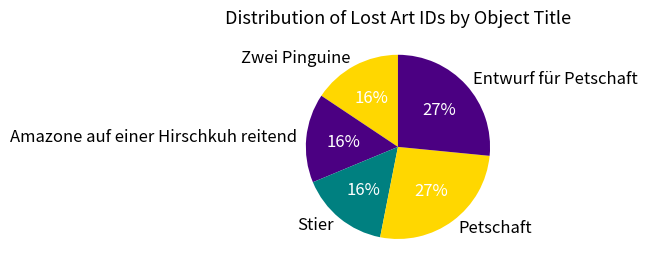

To the nearest percent, what is the difference between the largest and smallest slice percentages?

11%